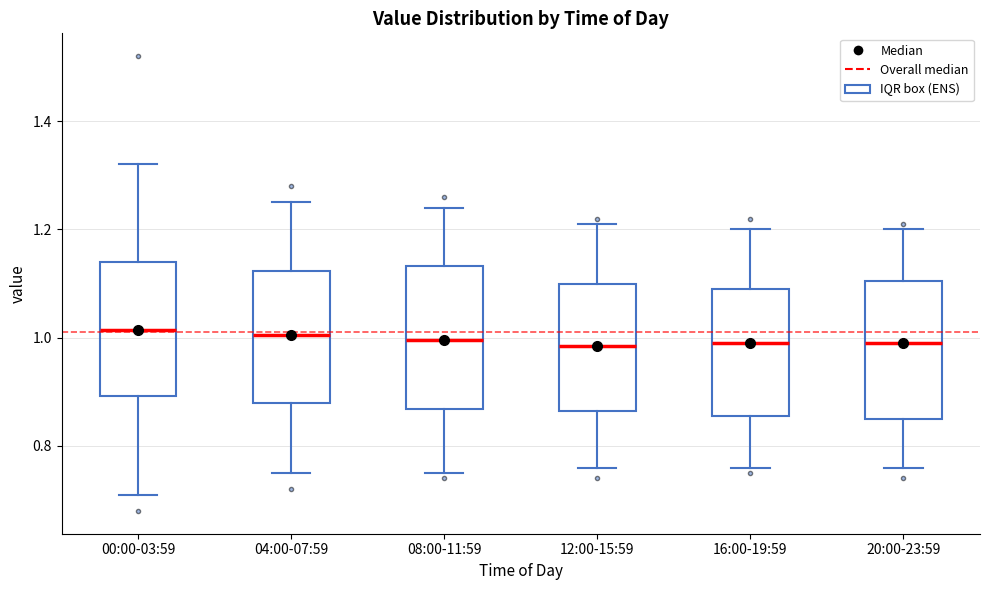

Reading left to right, transcribe this box plot: for each box, give where its median line is, the range the box spans, and where its two whiskers end, as read against the y-axis. The values are not printed on the chart, so give them approximately, as read against the axis.

00:00-03:59: median 1.02, box 0.90 to 1.14, whiskers 0.72 to 1.32
04:00-07:59: median 1.00, box 0.88 to 1.12, whiskers 0.76 to 1.26
08:00-11:59: median 1.00, box 0.86 to 1.14, whiskers 0.76 to 1.24
12:00-15:59: median 0.98, box 0.86 to 1.10, whiskers 0.76 to 1.22
16:00-19:59: median 1.00, box 0.86 to 1.10, whiskers 0.76 to 1.20
20:00-23:59: median 1.00, box 0.86 to 1.10, whiskers 0.76 to 1.20